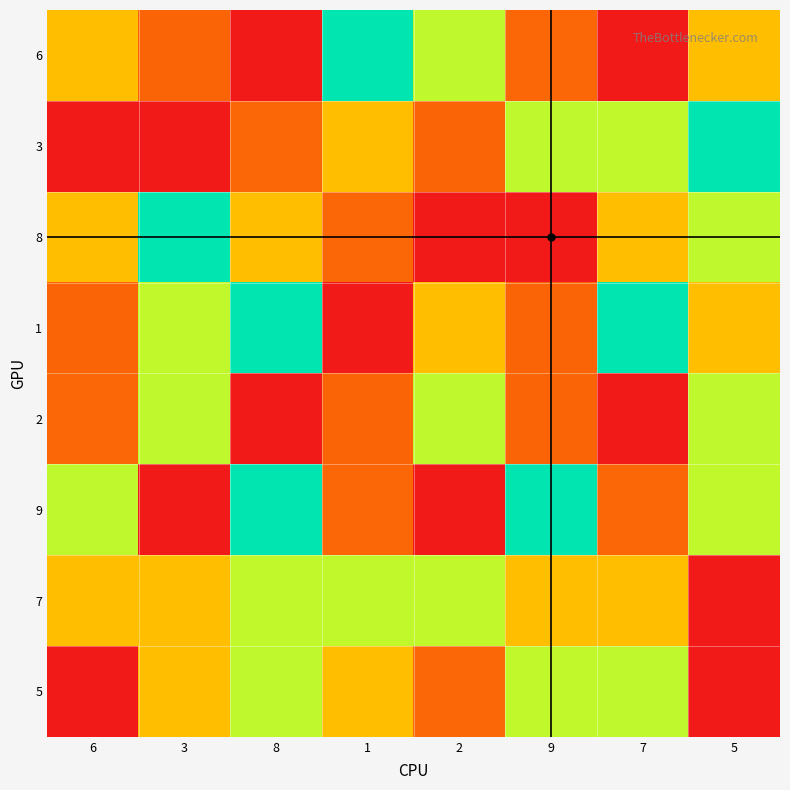

How many distinct data groups are displayed?

8